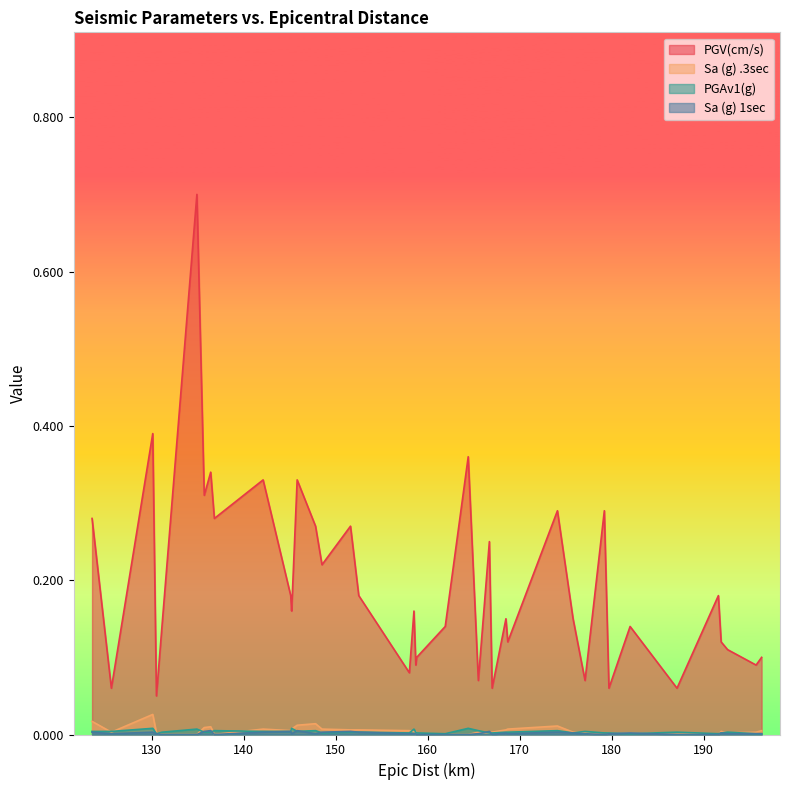

Which series has the largest range (max minus min)?

PGV(cm/s)